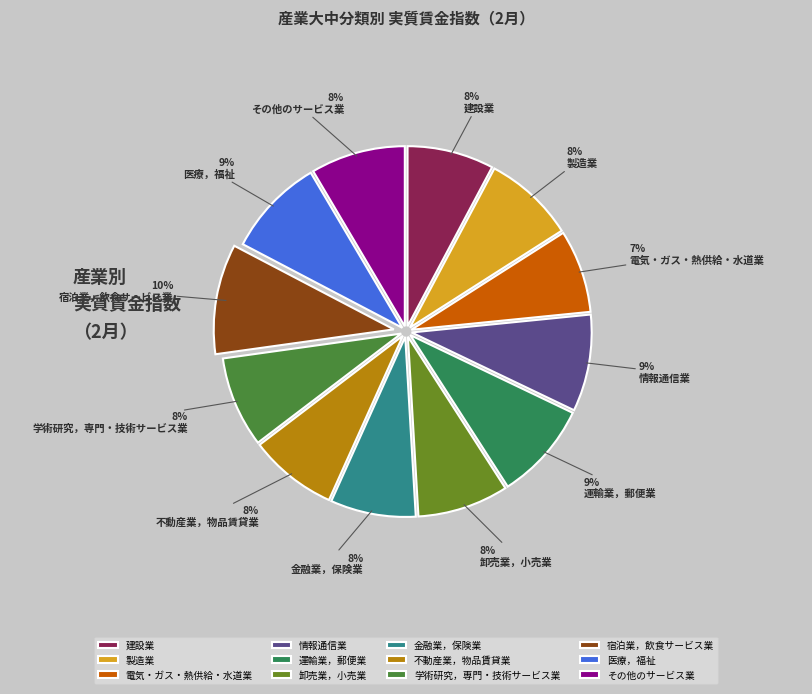

What is the largest slice in the pie chart?

宿泊業，飲食サービス業